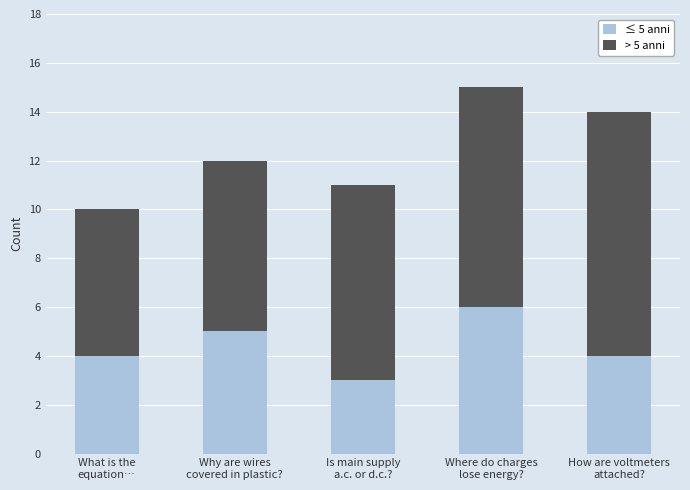

At which category is the sum across all series the highest?

Where do charges
lose energy?